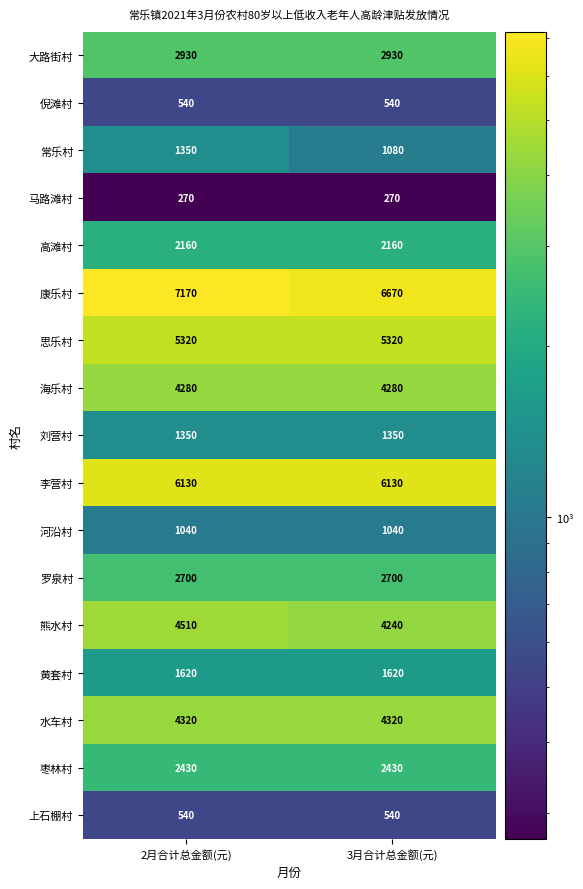

How many distinct data groups are displayed?

17